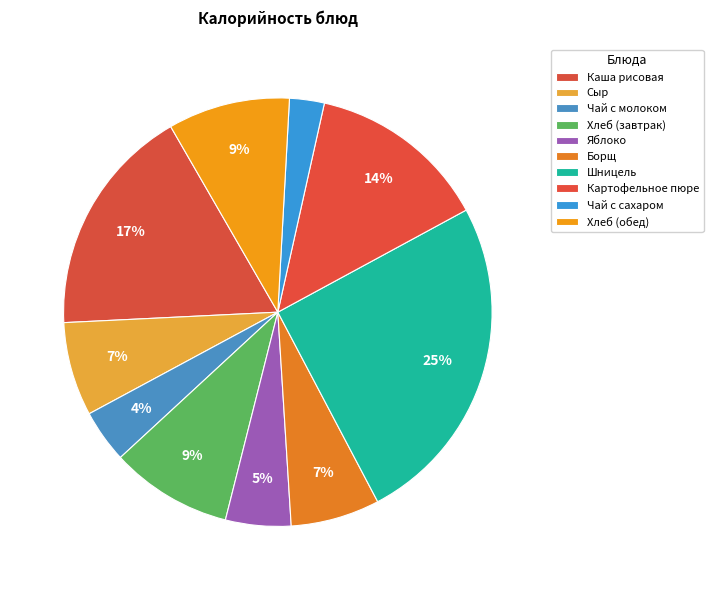

Approximately how many times larger is the value at Яблоко compared to Чай с молоком?

1.2